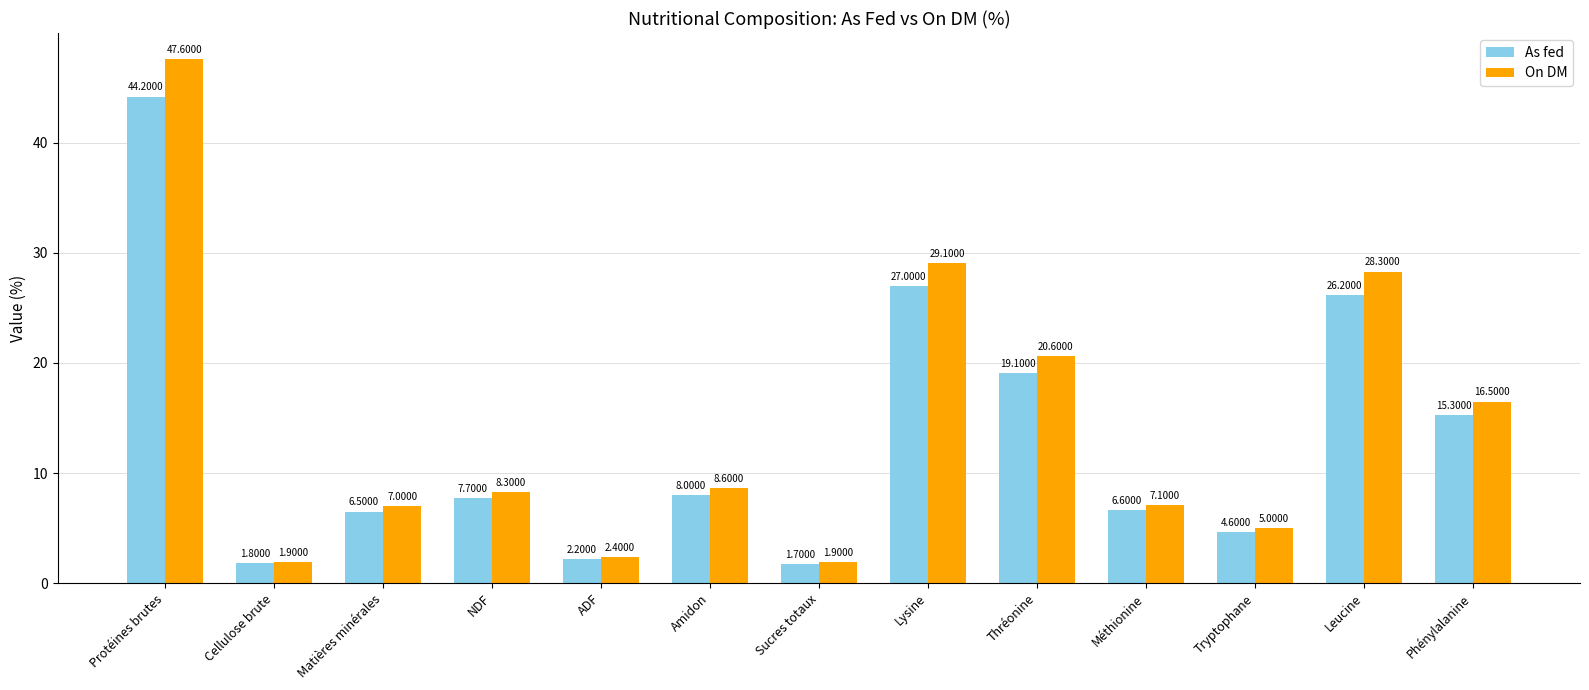

What is the difference between the highest and lowest values at Méthionine?

0.5